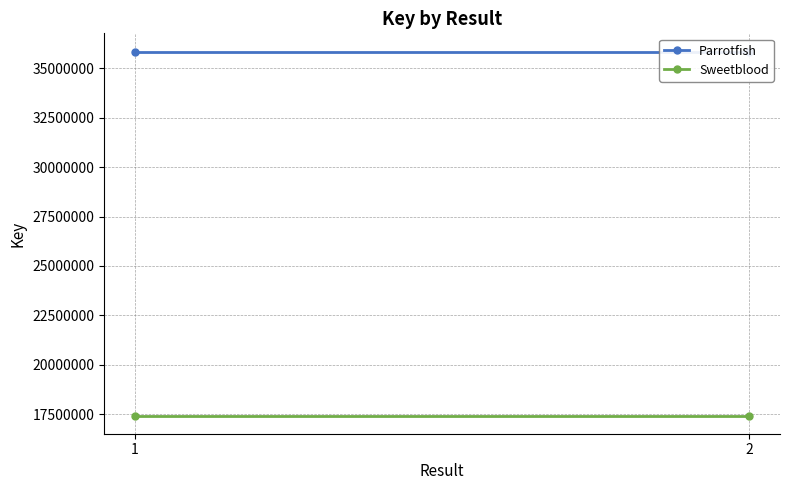

Rank the categories by Parrotfish value from lowest to highest.

1, 2